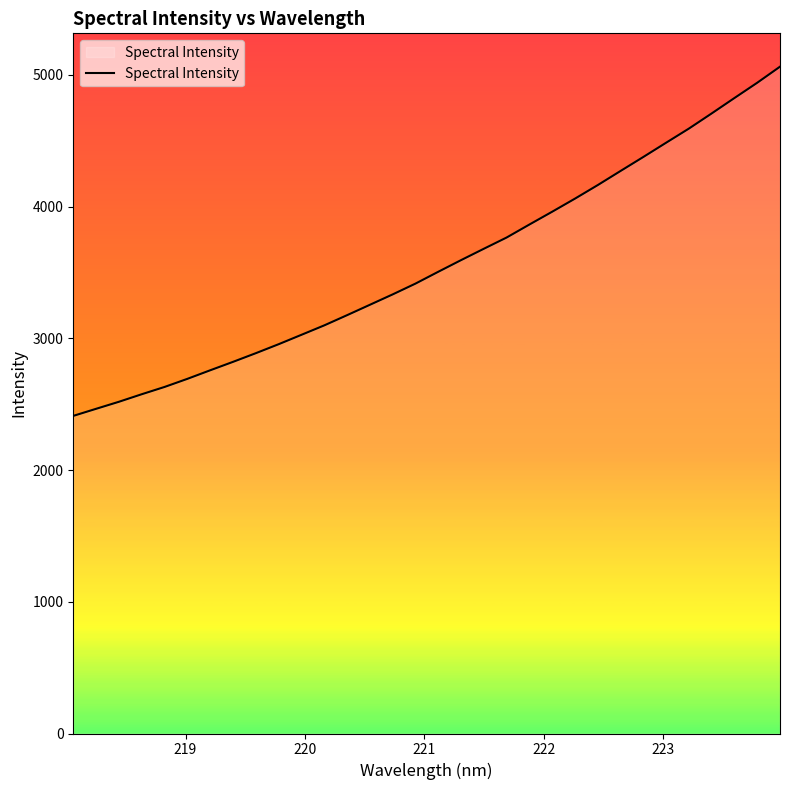

What is the maximum value shown in the chart?

5062.1